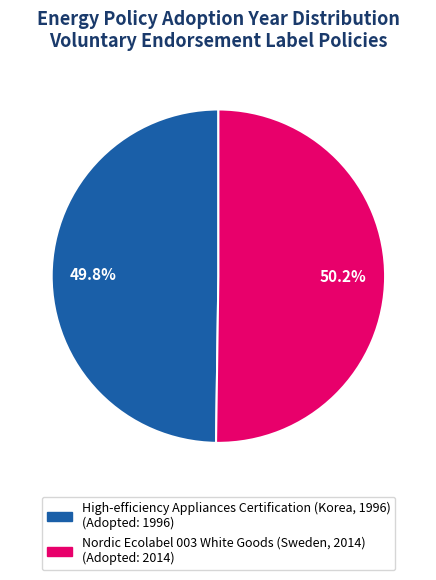

How much of the chart is everything except Nordic Ecolabel 003 White Goods (Sweden, 2014)?

49.8%